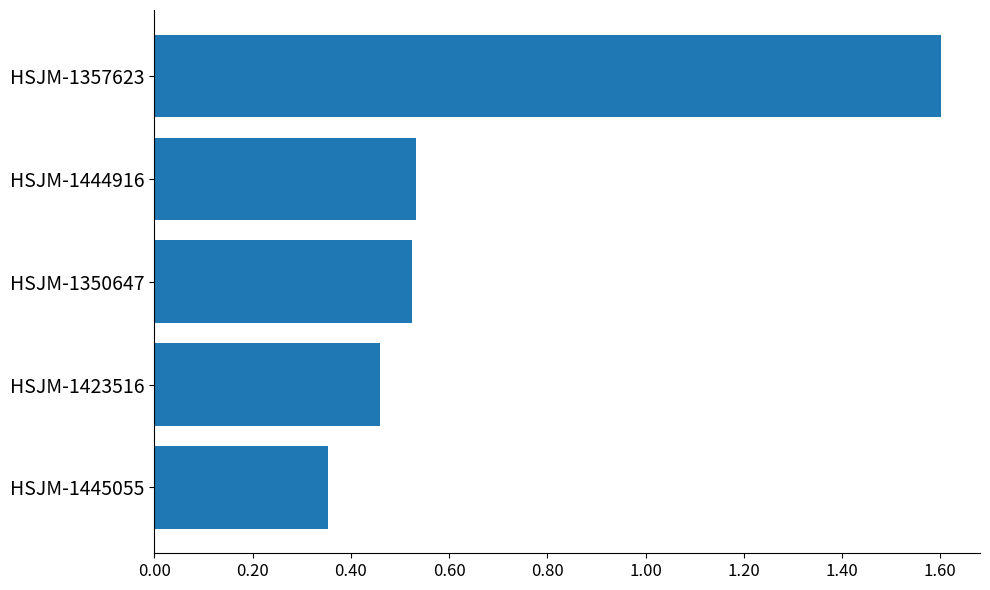

Does the chart contain any negative values?

No